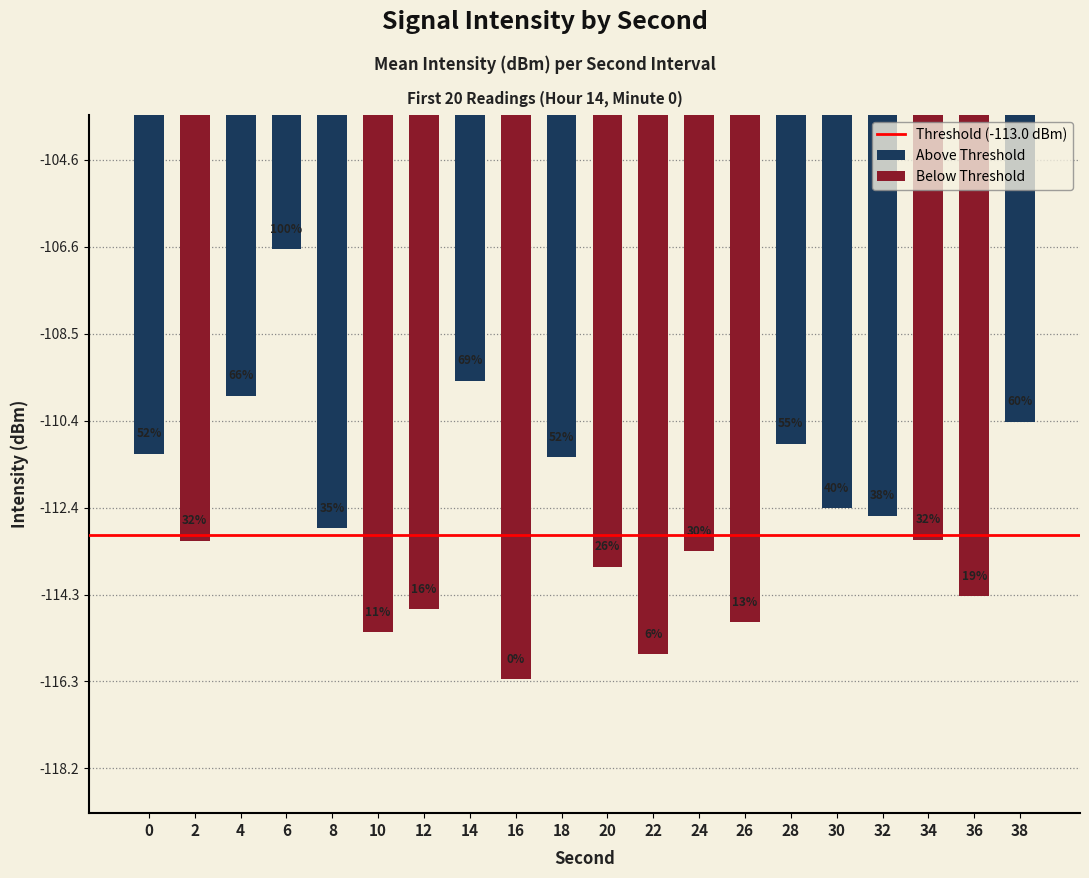

What is the change in value from 24 to 36?

-1.0